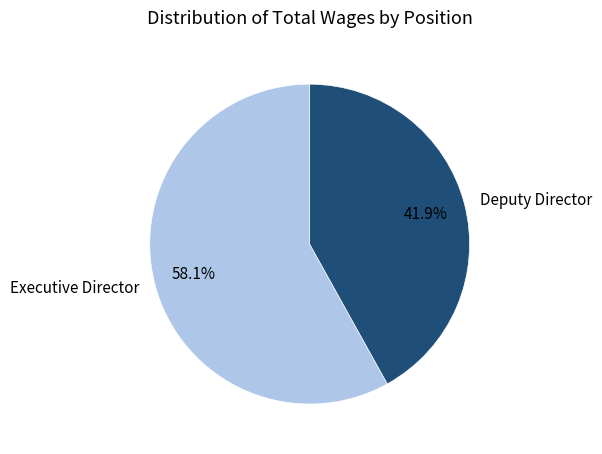

How many segments does this pie chart have?

2